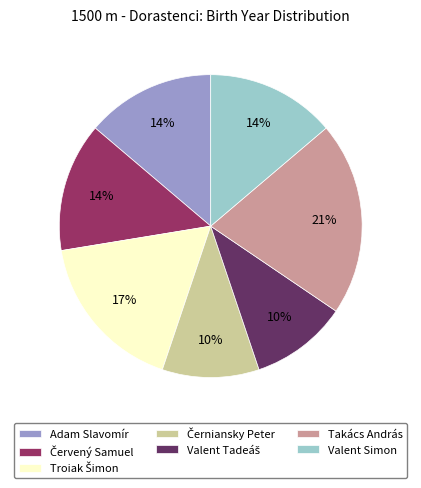

To the nearest percent, what is the average slice percentage?

14%